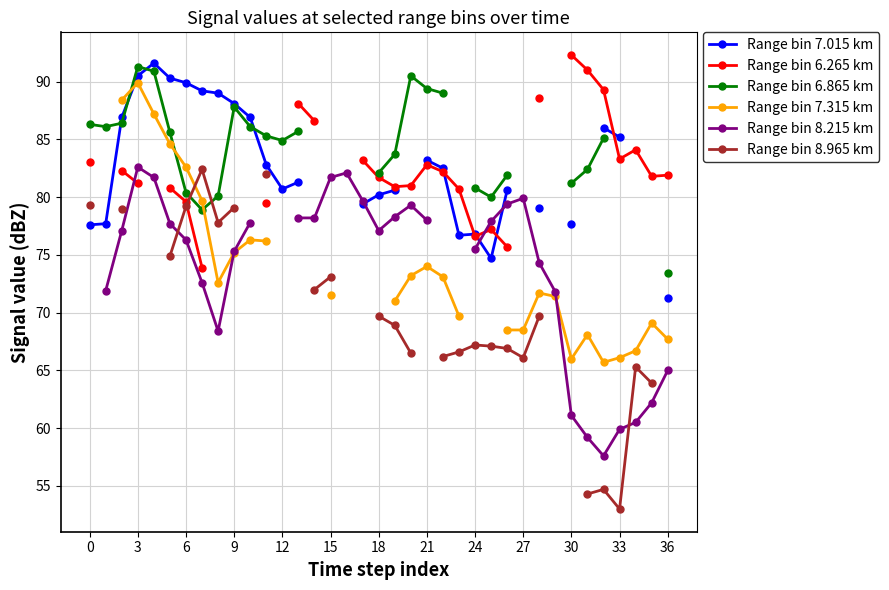

True or false: Range bin 6.865 km has more than 1 interior local peaks.

True